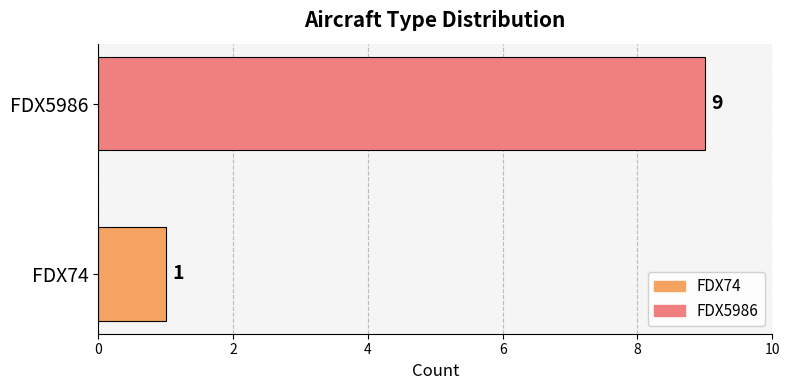

Which series has the largest range (max minus min)?

FDX74